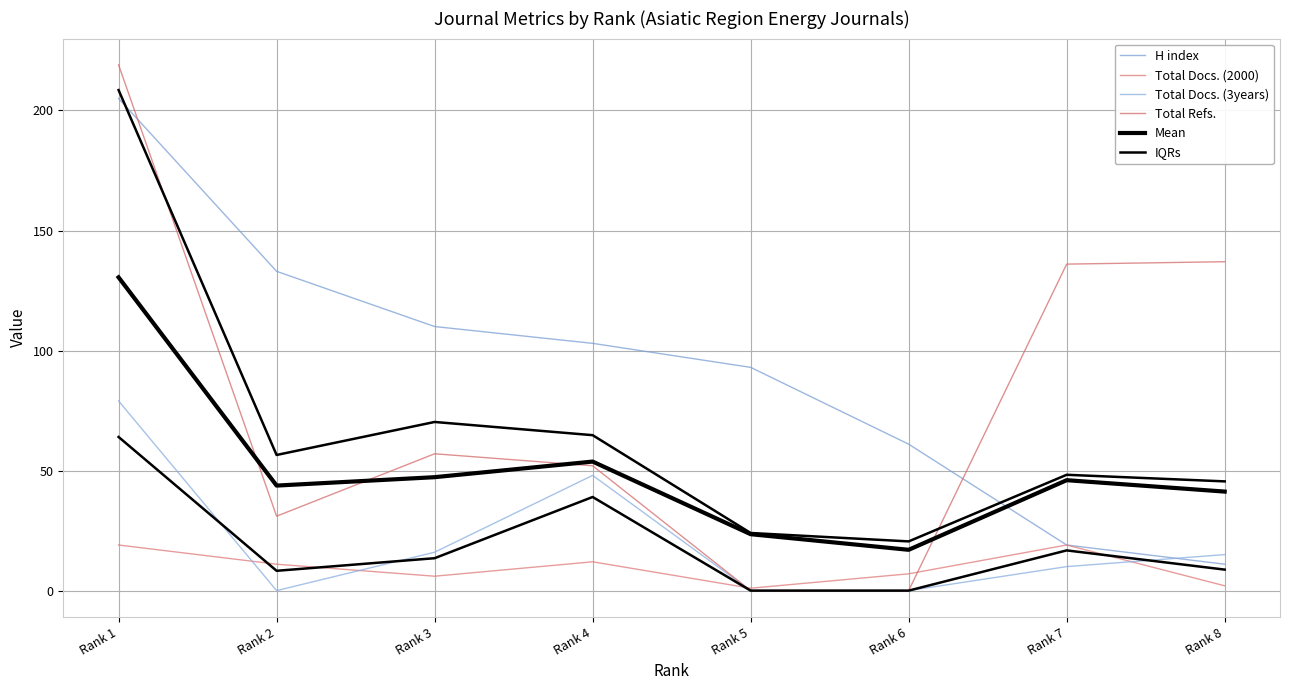

Reading right to left, transcribe all the data shown in this chart.

H index: Rank 8=11.0	Rank 7=19.0	Rank 6=61.0	Rank 5=93.0	Rank 4=103.0	Rank 3=110.0	Rank 2=133.0	Rank 1=205.0
Total Docs. (2000): Rank 8=2.0	Rank 7=19.0	Rank 6=7.0	Rank 5=1.0	Rank 4=12.0	Rank 3=6.0	Rank 2=11.0	Rank 1=19.0
Total Docs. (3years): Rank 8=15.0	Rank 7=10.0	Rank 6=0.0	Rank 5=0.0	Rank 4=48.0	Rank 3=16.0	Rank 2=0.0	Rank 1=79.0
Total Refs.: Rank 8=137.0	Rank 7=136.0	Rank 6=0.0	Rank 5=0.0	Rank 4=52.0	Rank 3=57.0	Rank 2=31.0	Rank 1=219.0
Mean: Rank 8=41.2	Rank 7=46.0	Rank 6=17.0	Rank 5=23.5	Rank 4=53.8	Rank 3=47.2	Rank 2=43.8	Rank 1=130.5
IQRs: Rank 8=8.8	Rank 7=16.8	Rank 6=0.0	Rank 5=0.0	Rank 4=39.0	Rank 3=13.5	Rank 2=8.2	Rank 1=64.0